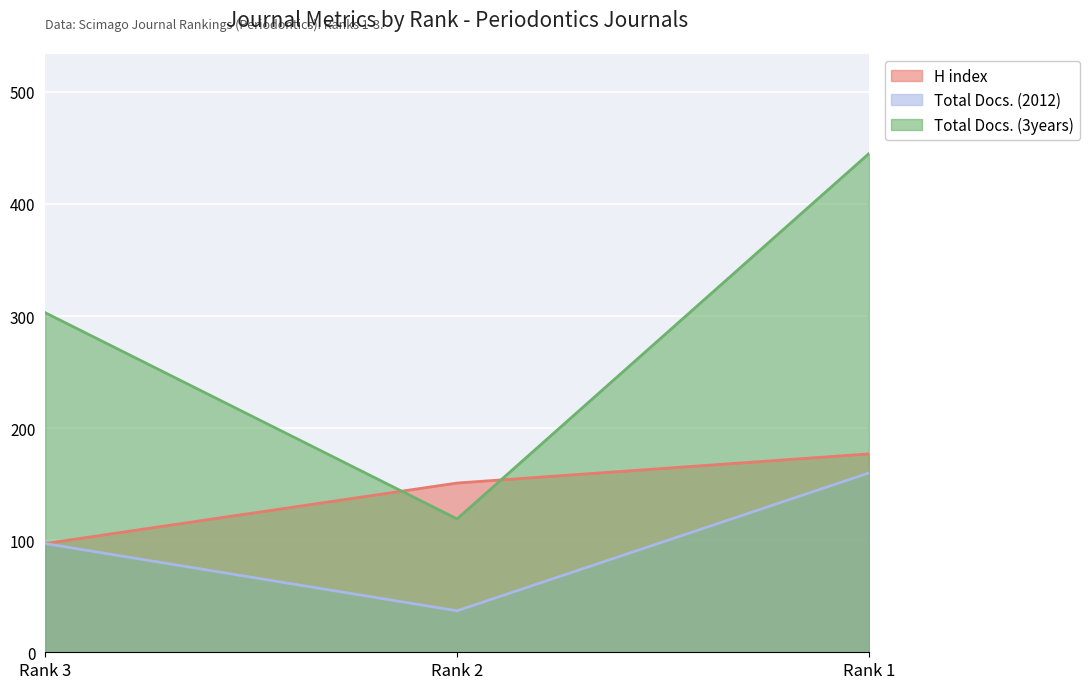

How many data points does each series have?

3